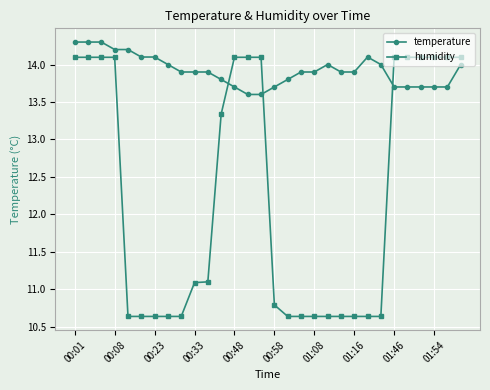

Which series has the largest total across all categories?

temperature